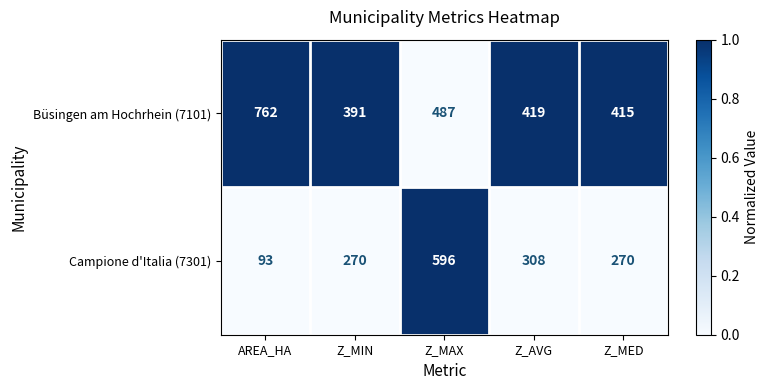

What value does the Büsingen am Hochrhein (7101) series have at Z_MAX, to the nearest 5?

485